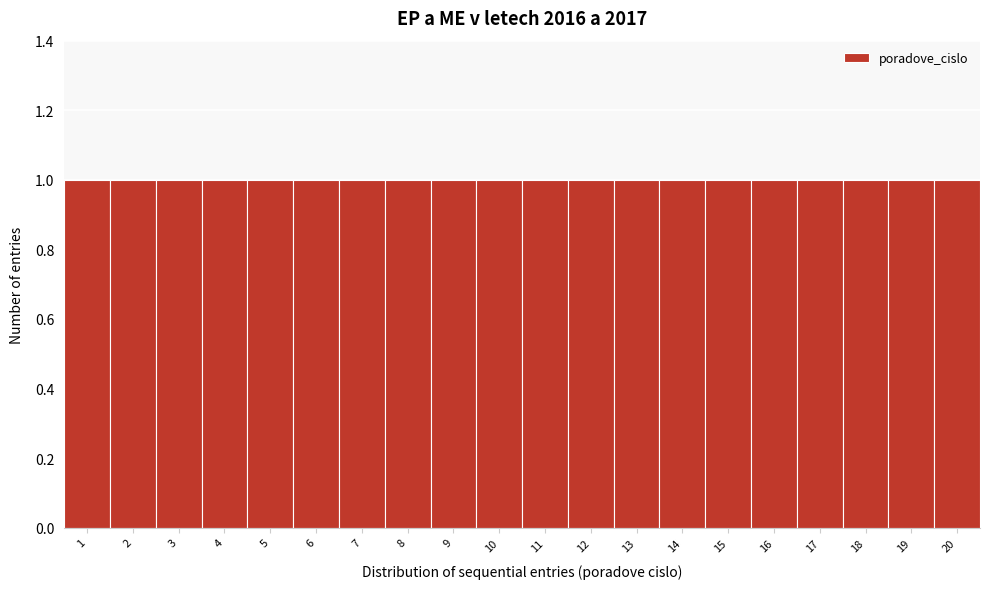

What is the height of the bar covering 8.5 to 9.5 on the x-axis? The values are not printed on the chart, so give them approximately, as read against the axis.

1